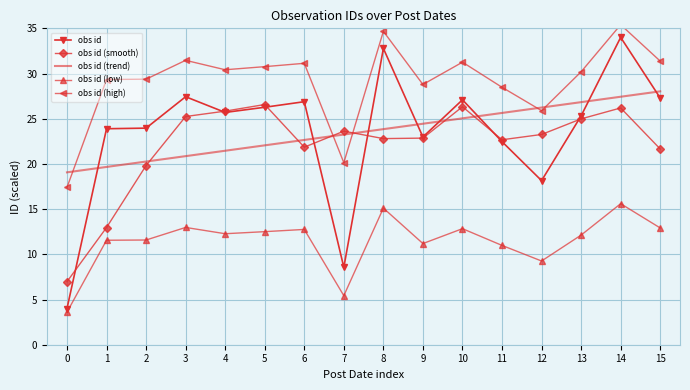

What is the average value of the obs id (smooth) series?

22.1